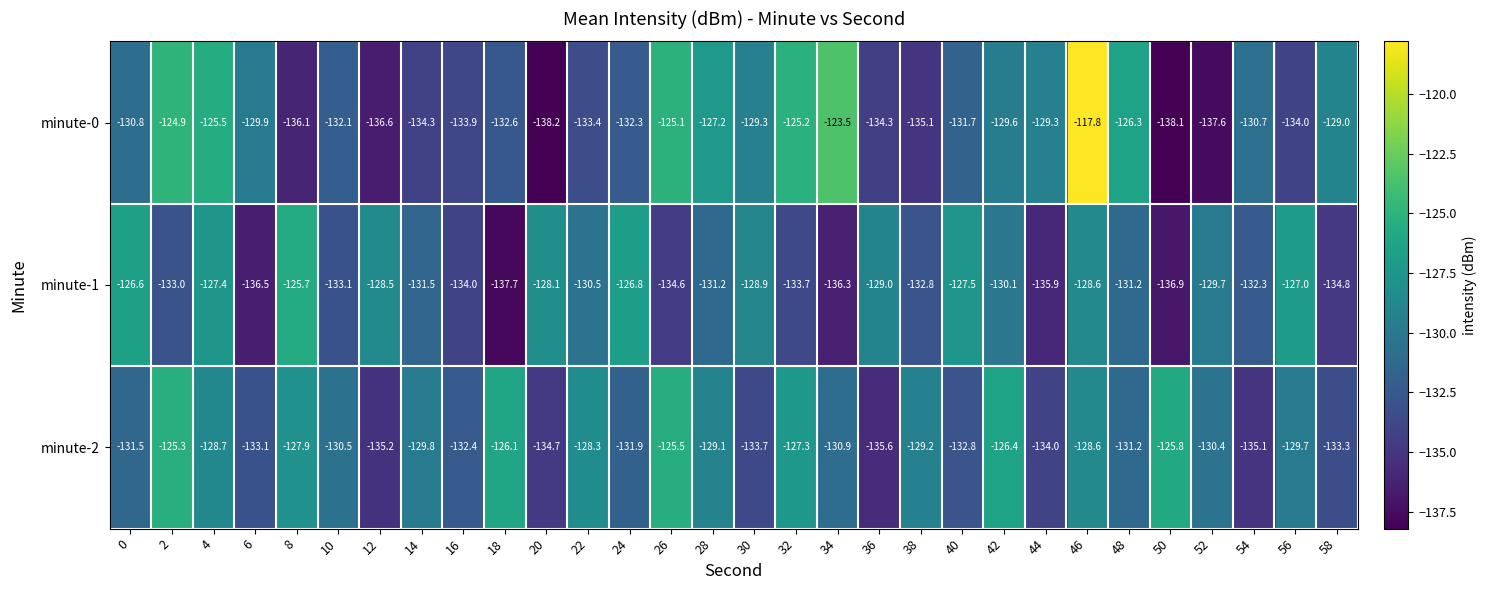

The minute-1 series shows -35.9 at 30. True or false?

False